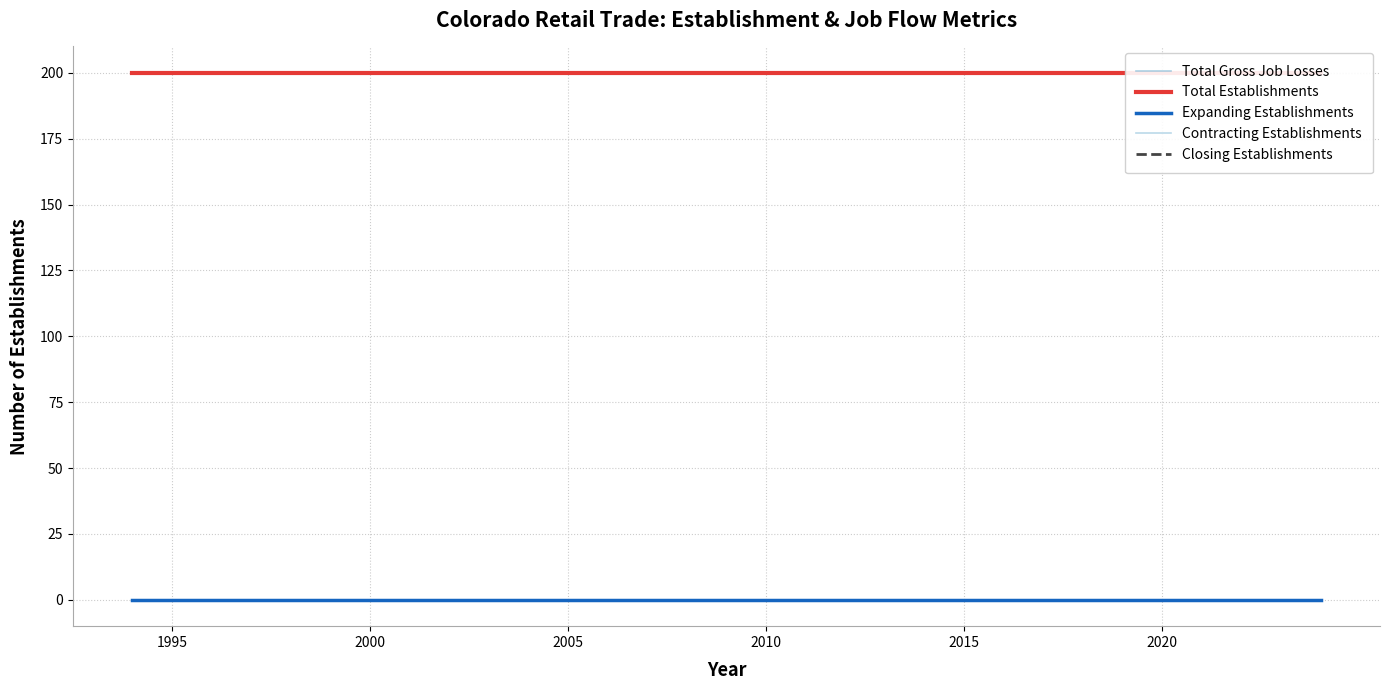

What position from the left is 2010?

17